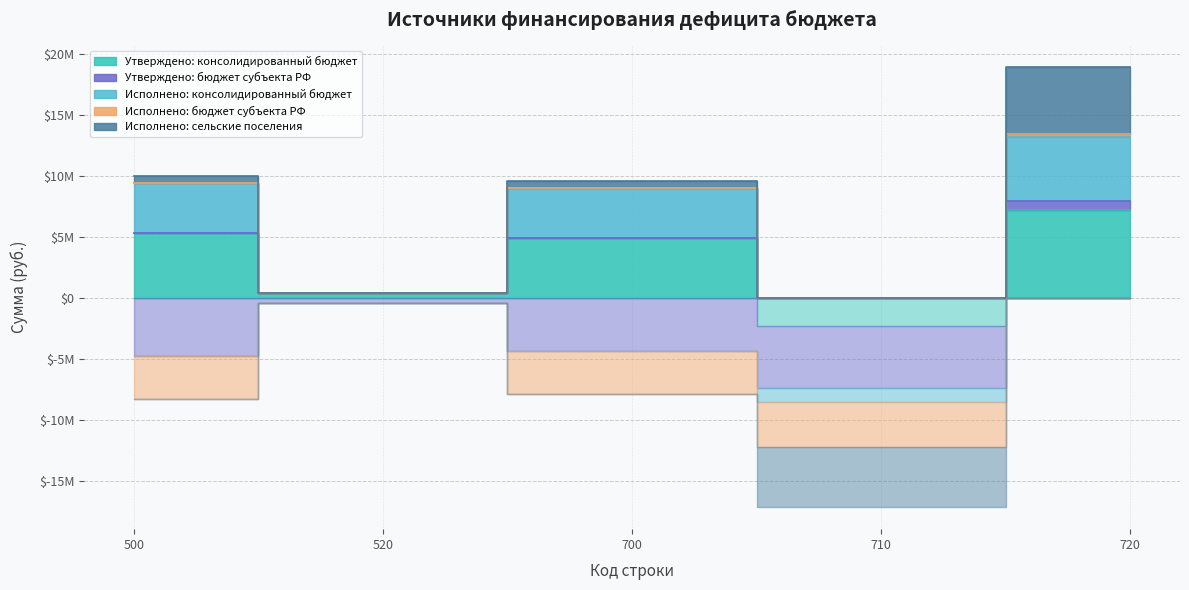

True or false: Утверждено: консолидированный бюджет and Исполнено: консолидированный бюджет cross at least once.

True